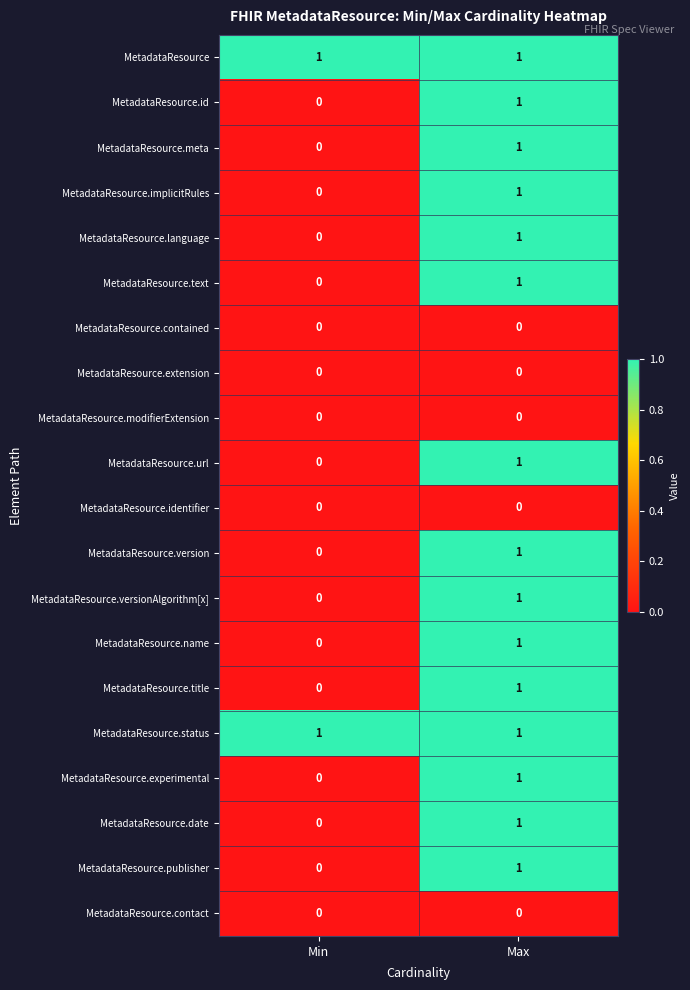

What is the spread (max minus min) of values at Min?

1